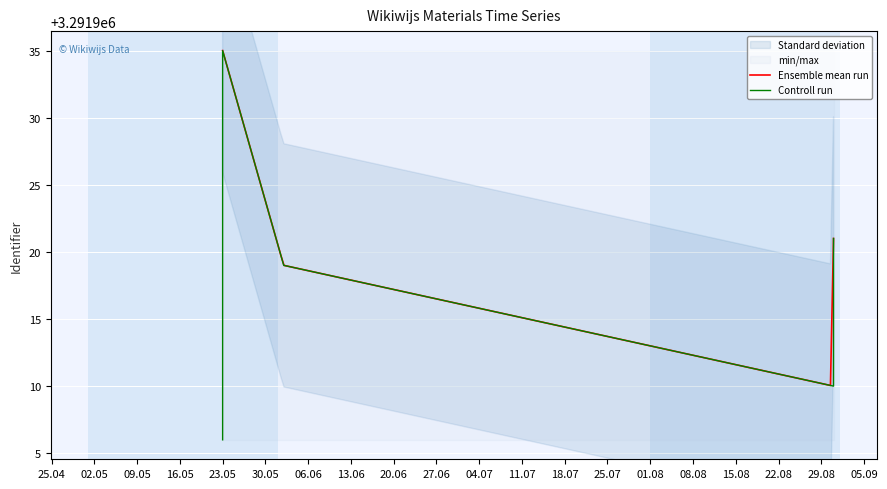

What is the lowest value of the Ensemble mean run series?

3291910.1